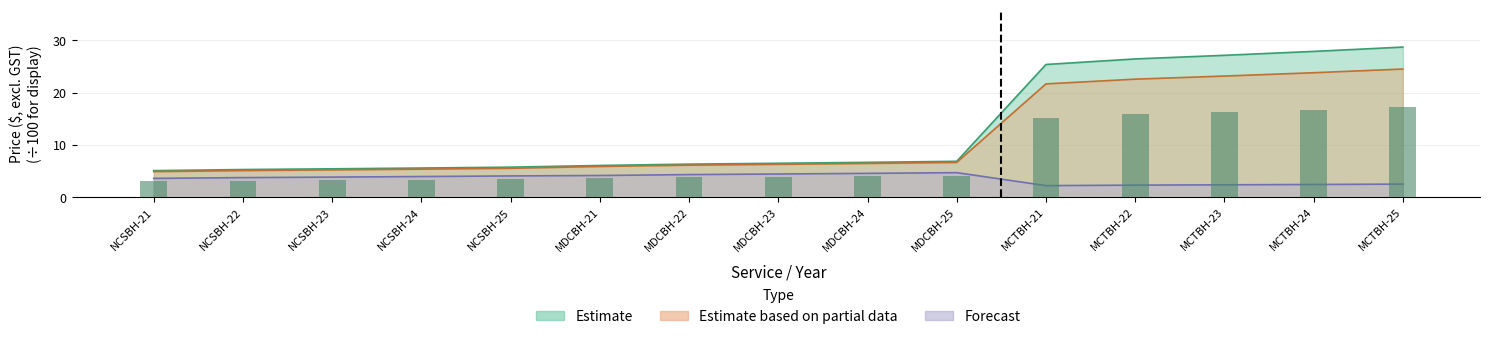

How many groups of bars are there?

15